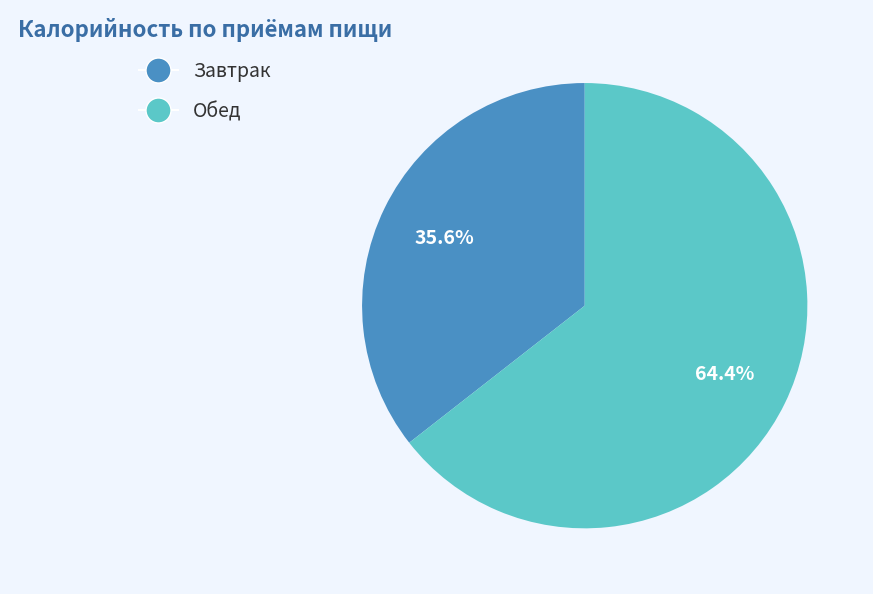

Is there a majority slice in this chart?

Yes